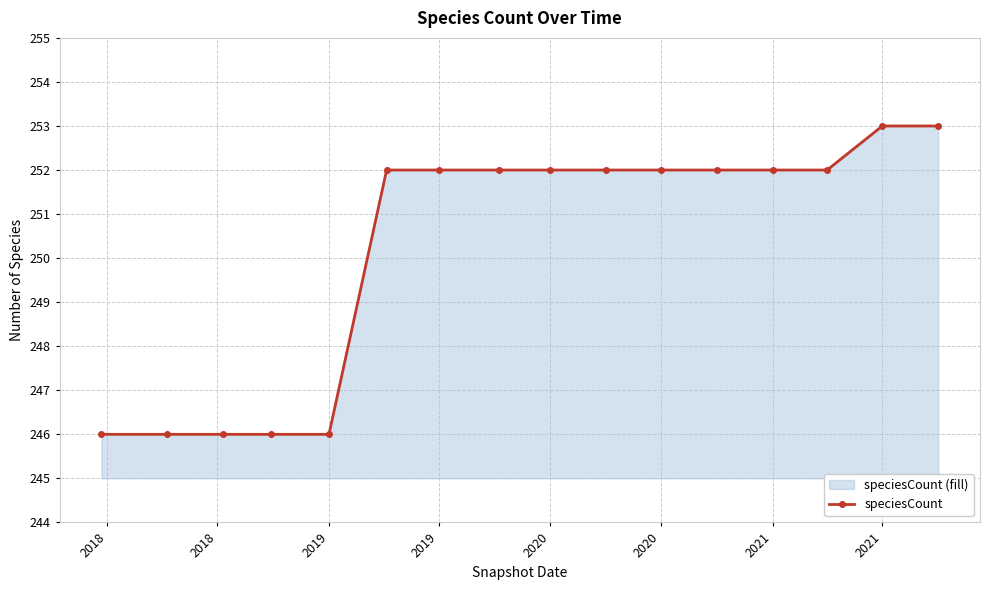

Reading left to right, what are all the values shown in this chart?

246	246	246	246	246	252	252	252	252	252	252	252	252	252	253	253